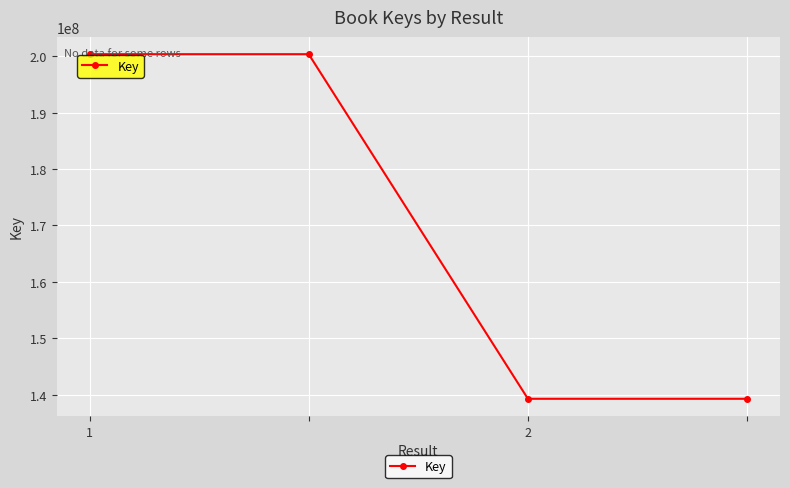

What is the greatest value displayed?

200395761